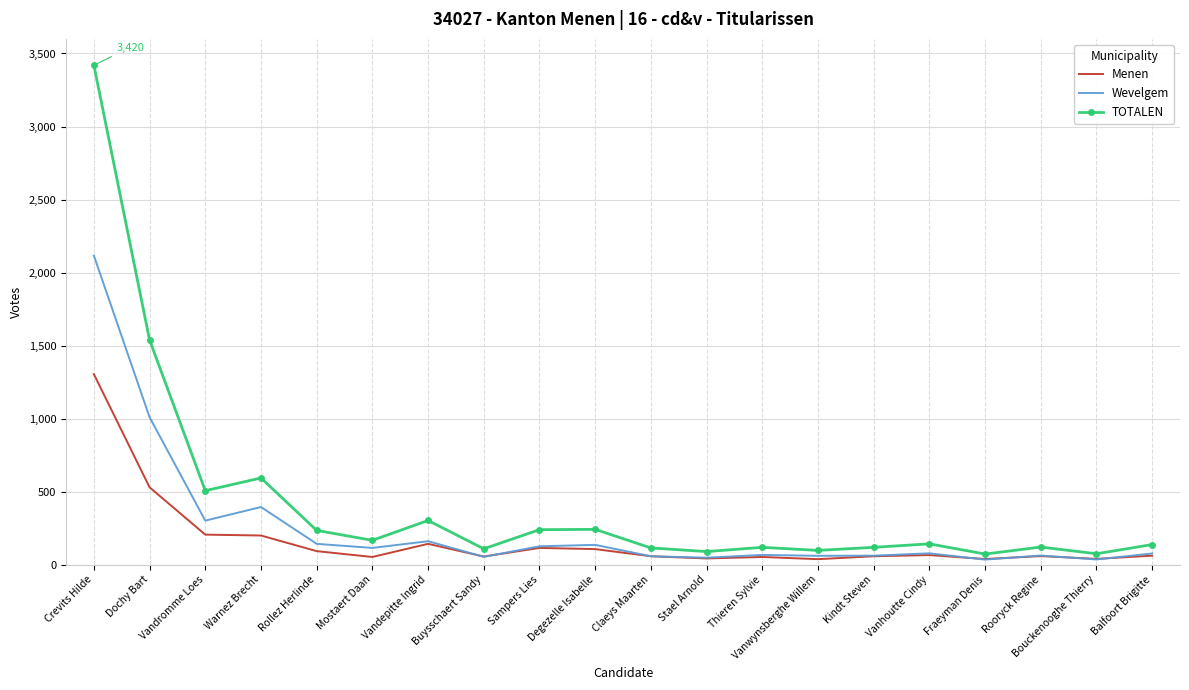

What is the difference between the highest and lowest values at Mostaert Daan?

114